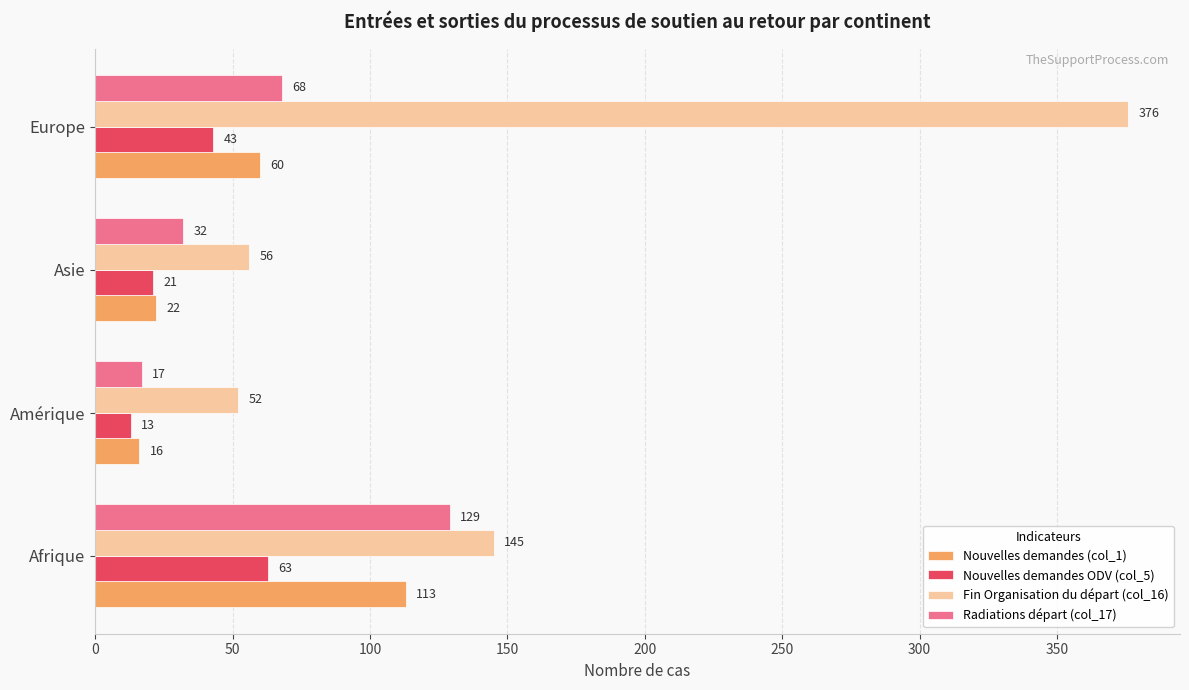

True or false: Fin Organisation du départ (col_16) has a value of 76 at Amérique.

False